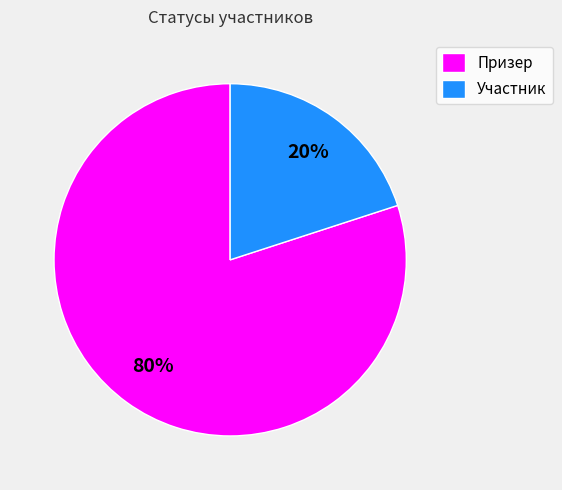

Does any single category account for the majority?

Yes